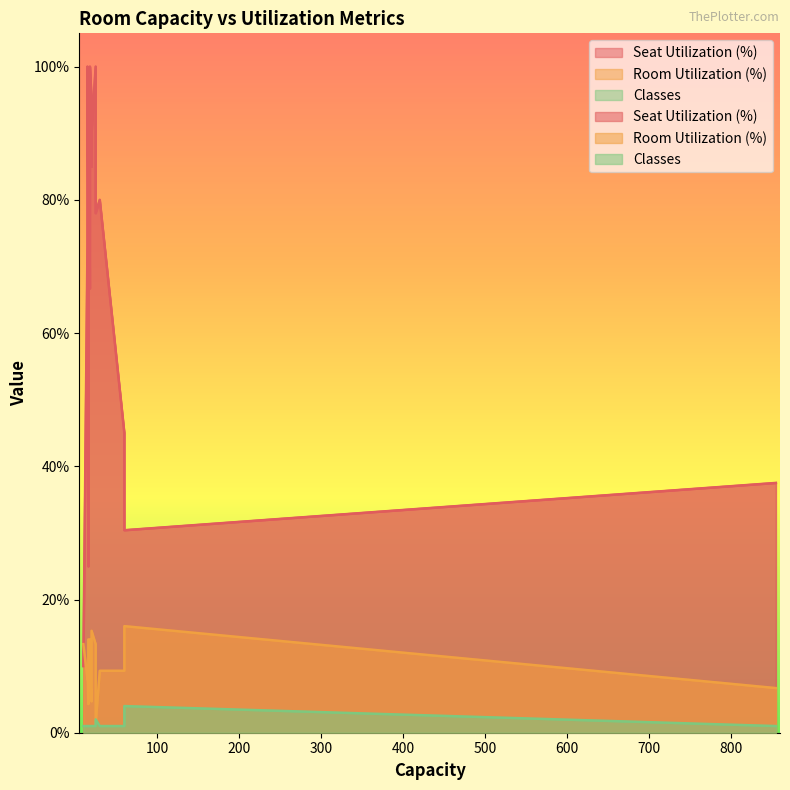

Rank the categories by Classes value from highest to lowest.

60, 25, 60, 16, 20, 855, 20, 15, 30, 60, 18, 15, 16, 16, 10, 25, 16, 16, 18, 20